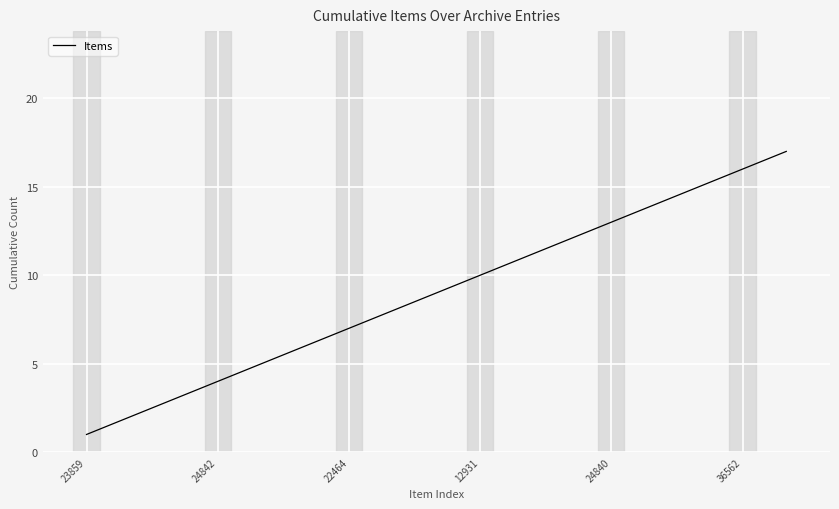

What is the greatest value displayed?

17